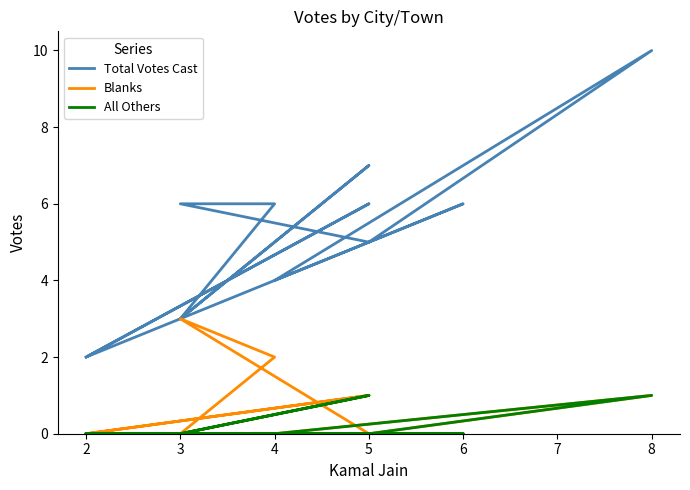

Which series has the largest total across all categories?

Total Votes Cast